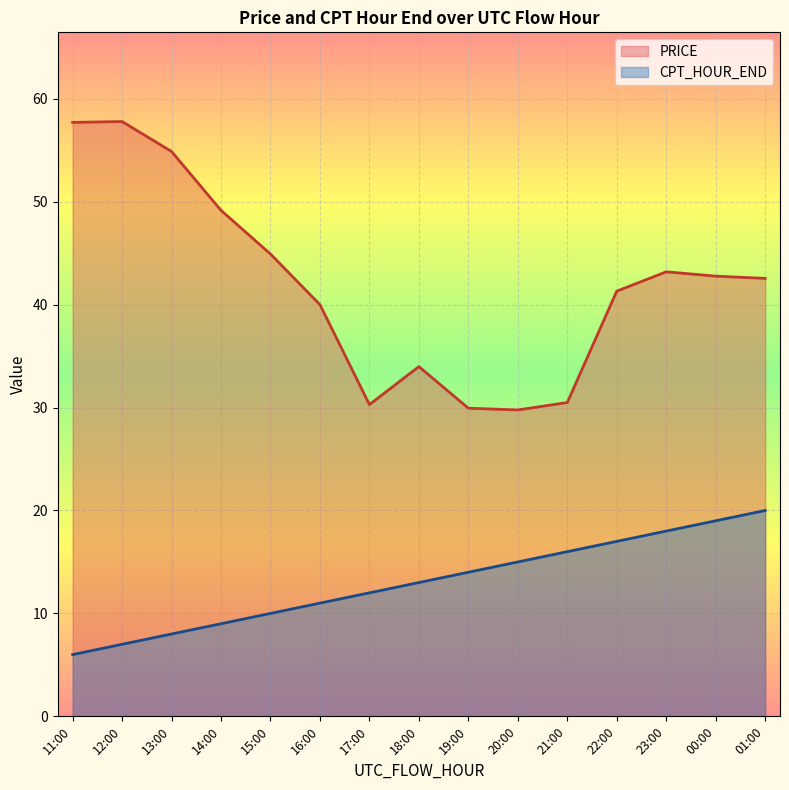

True or false: CPT_HOUR_END has more than 1 interior local peaks.

False